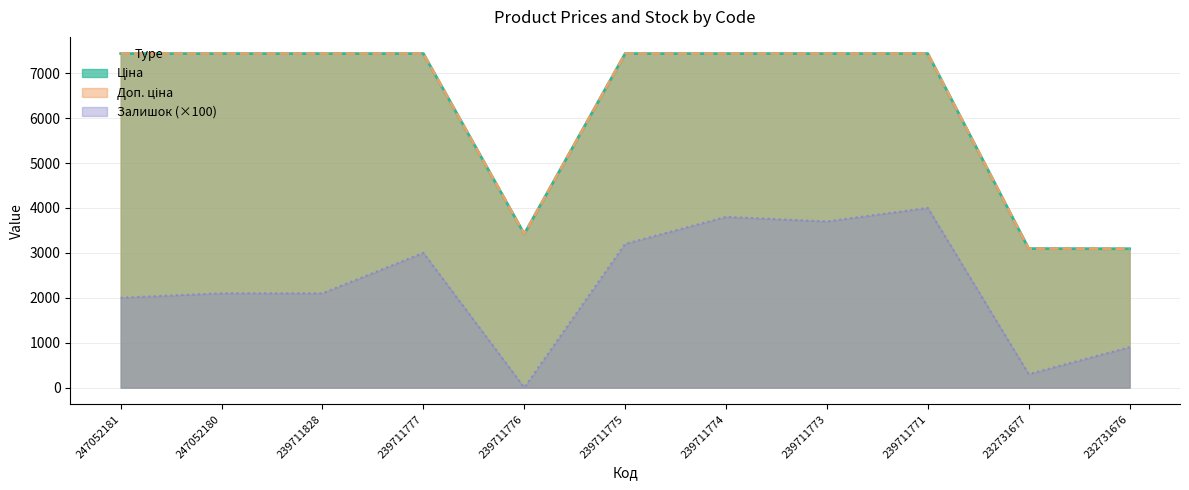

What is the value of the Залишок point at the 2nd from the left?

2100.0